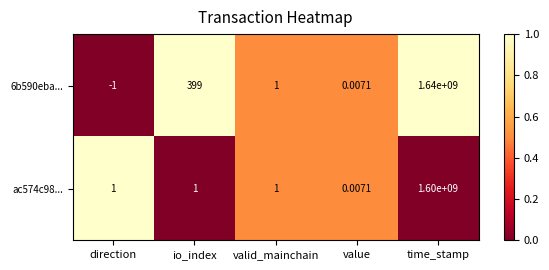

Rank the categories by 6b590eba... value from highest to lowest.

time_stamp, io_index, valid_mainchain, value, direction